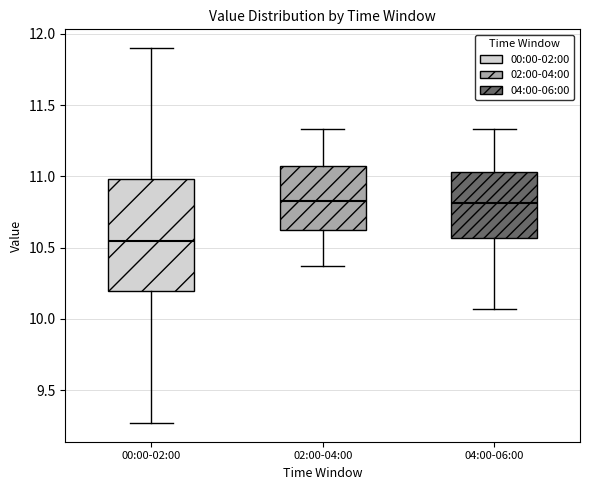

Where does the lower whisker of the box for 04:00-06:00 end on the y-axis? The values are not printed on the chart, so give them approximately, as read against the axis.

10.05